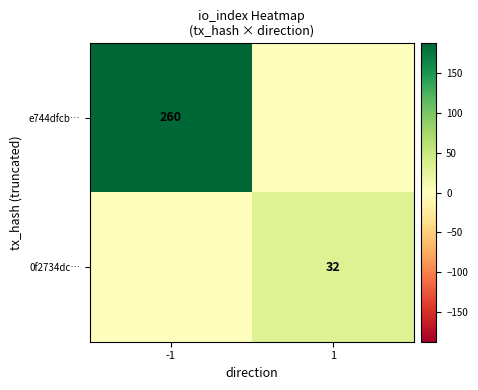

True or false: 0f2734dc… has a value of 32 at 1.

True